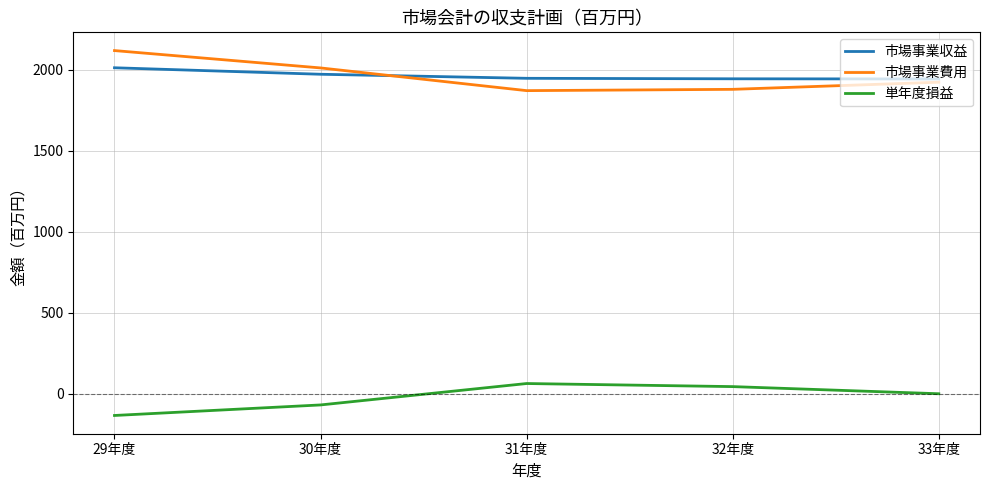

True or false: 単年度損益 and 市場事業費用 cross at least once.

False